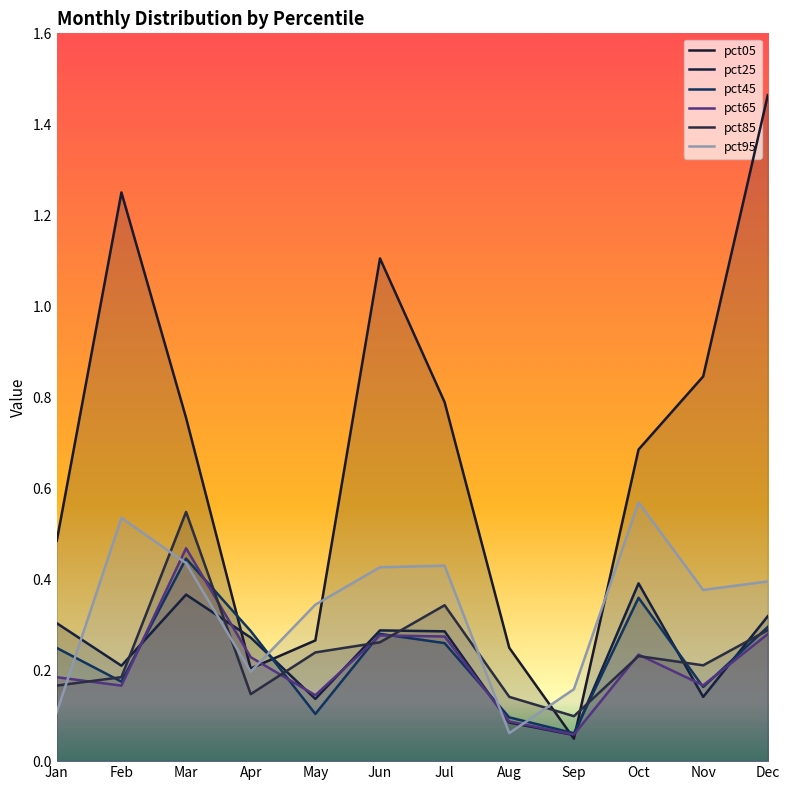

In pct45, how many points are lower than both neighbors (excluding endpoints)?

4